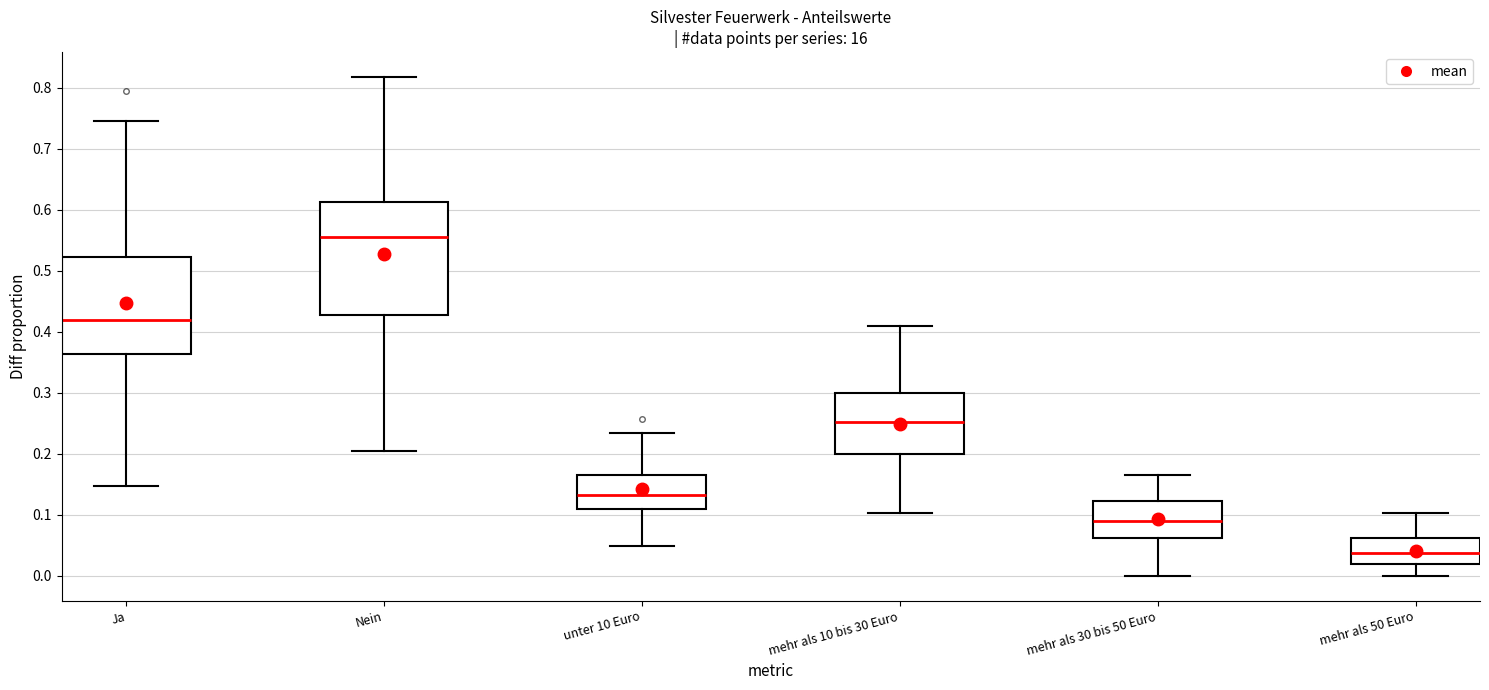

Comparing the boxes themselves (not the whiskers), which one is the tallest?

Nein